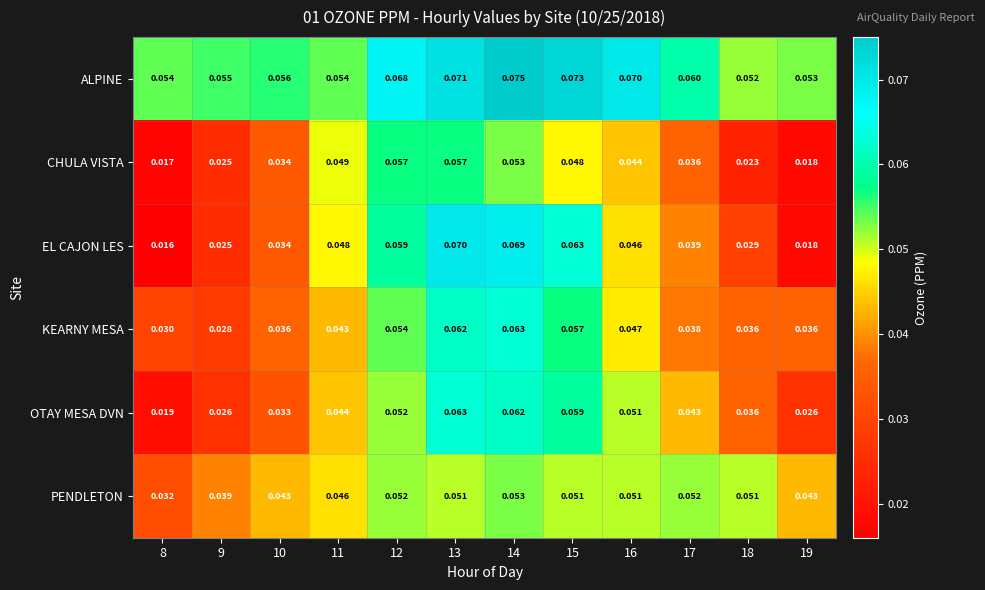

Which series has the widest spread of values?

EL CAJON LES